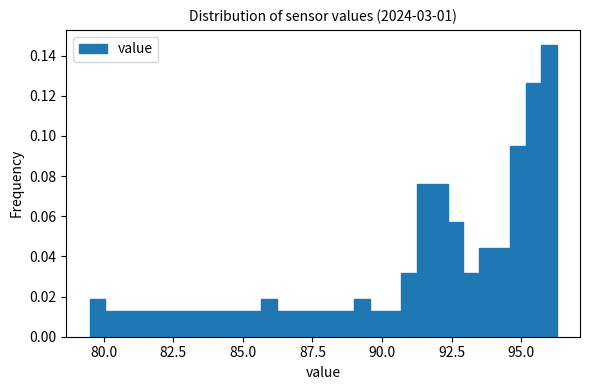

Read against the x-axis, roughly where is the centre of the tallest bar?

96.0